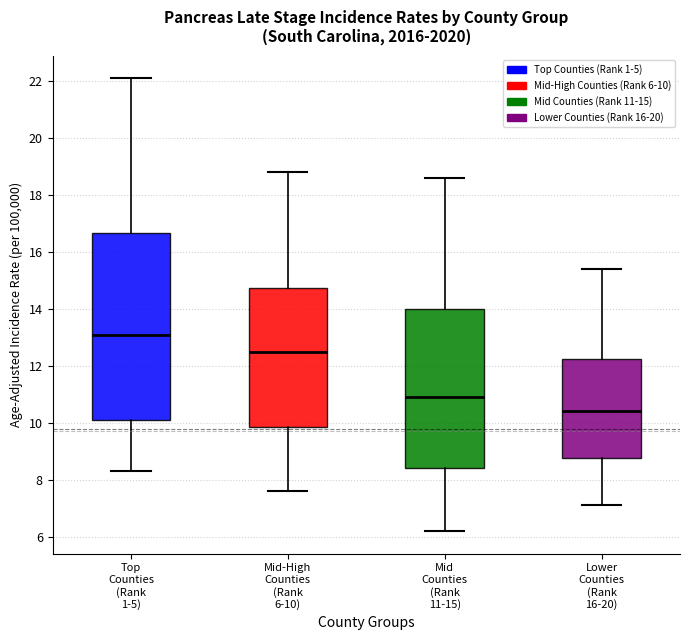

Where is the upper edge of the box for Lower Counties (Rank 16-20) on the y-axis? The values are not printed on the chart, so give them approximately, as read against the axis.

12.2